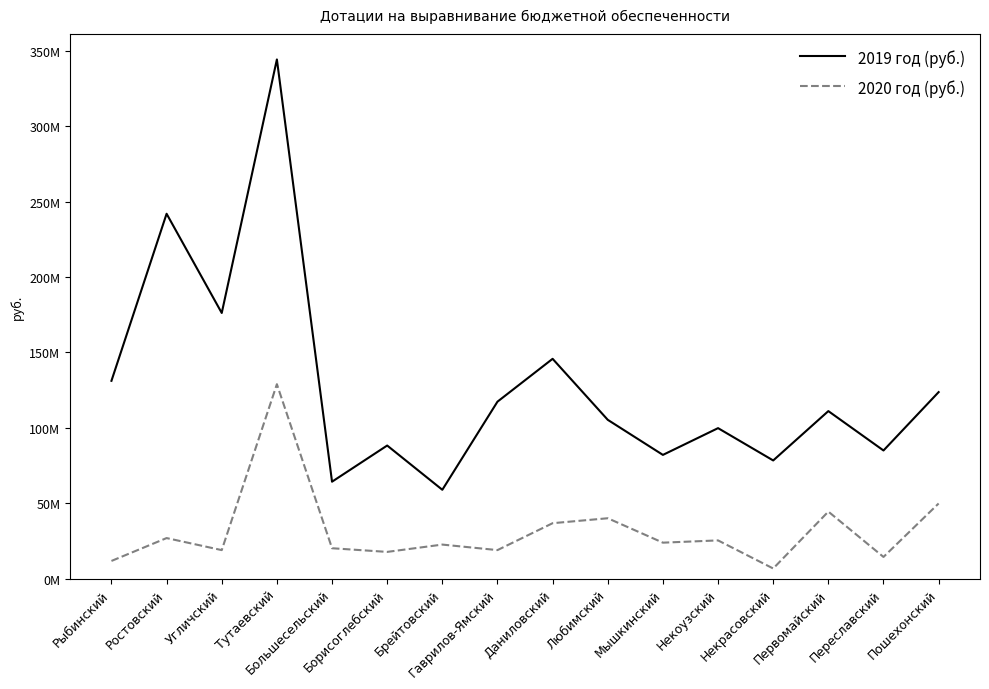

List the labels in order of 2019 год (руб.) value, largest first.

Тутаевский, Ростовский, Угличский, Даниловский, Рыбинский, Пошехонский, Гаврилов-Ямский, Первомайский, Любимский, Некоузский, Борисоглебский, Переславский, Мышкинский, Некрасовский, Большесельский, Брейтовский